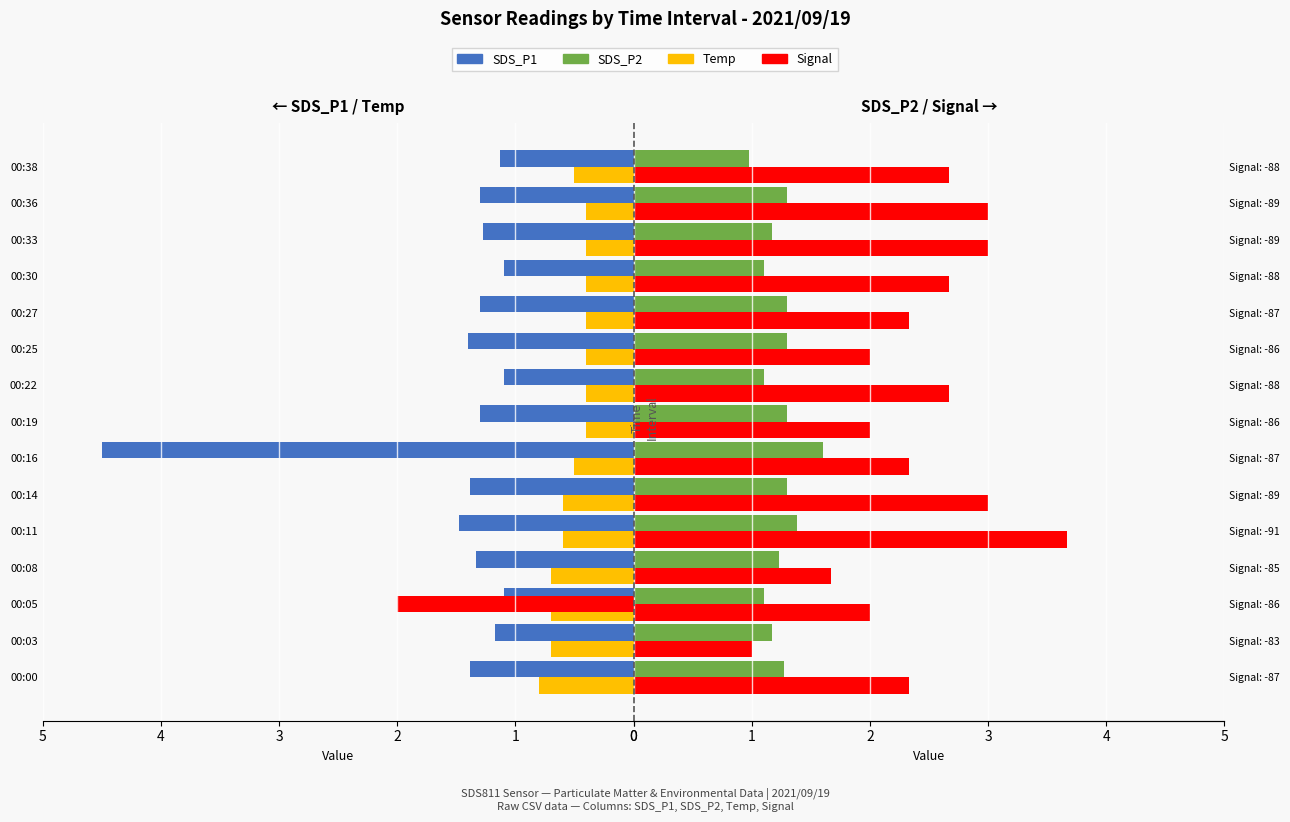

Rank the categories by SDS_P1 value from highest to lowest.

00:16, 00:11, 00:25, 00:00, 00:14, 00:08, 00:19, 00:27, 00:36, 00:33, 00:03, 00:38, 00:05, 00:22, 00:30